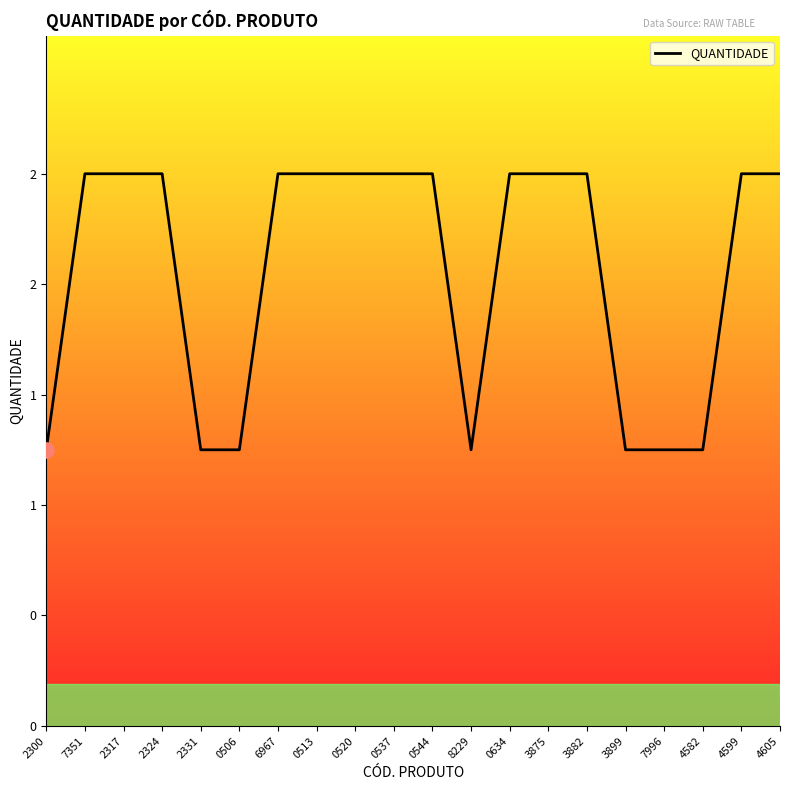

Between 8229 and 4599, which is larger?

4599